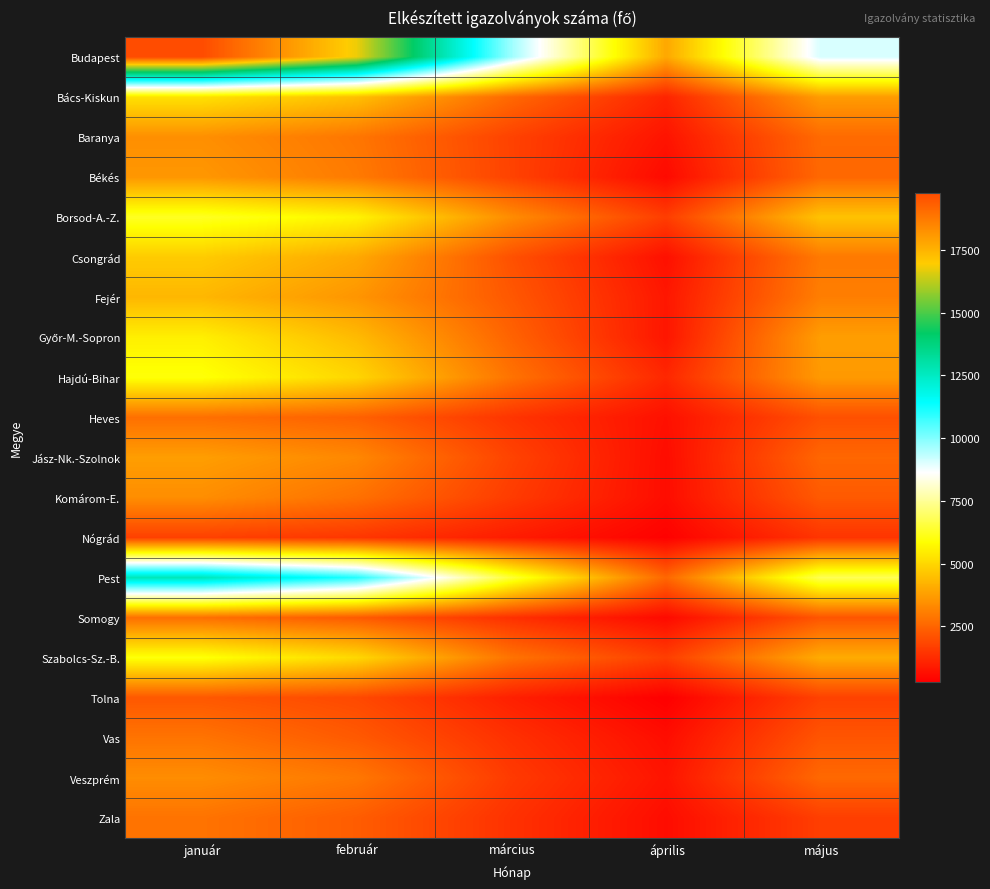

At which category is the sum across all series the highest?

január